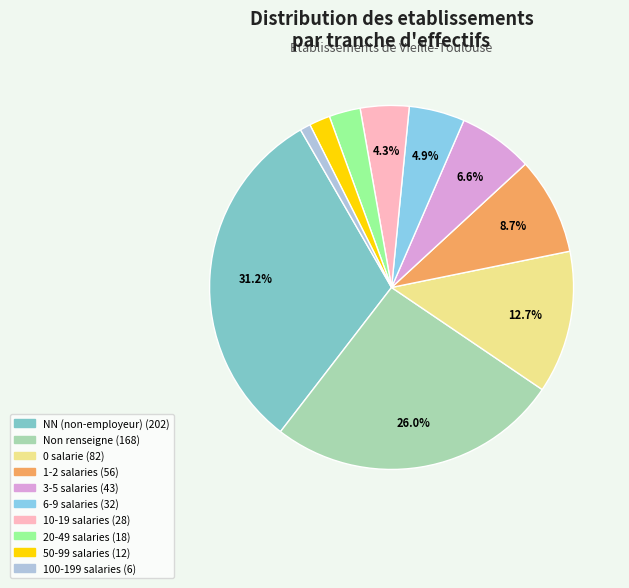

How many slices are in this pie chart?

10